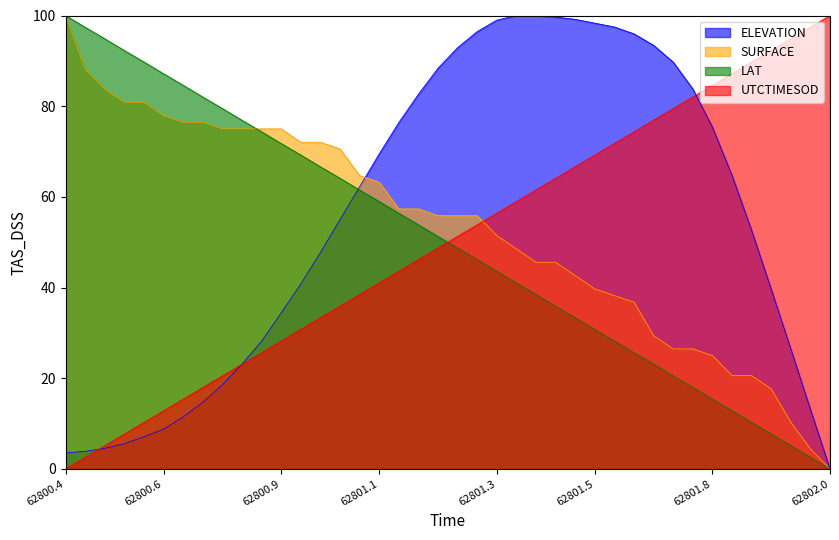

Count the number of data series in this chart.

4